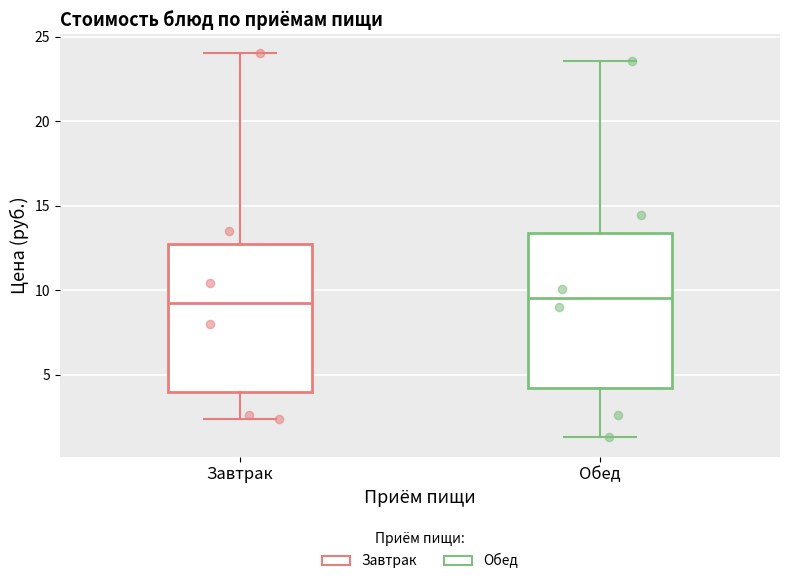

Reading left to right, transcribe this box plot: for each box, give where its median line is, the range the box spans, and where its two whiskers end, as read against the y-axis. The values are not printed on the chart, so give them approximately, as read against the axis.

Завтрак: median 9.0, box 4.0 to 13.0, whiskers 2.5 to 24.0
Обед: median 9.5, box 4.0 to 13.5, whiskers 1.5 to 23.5